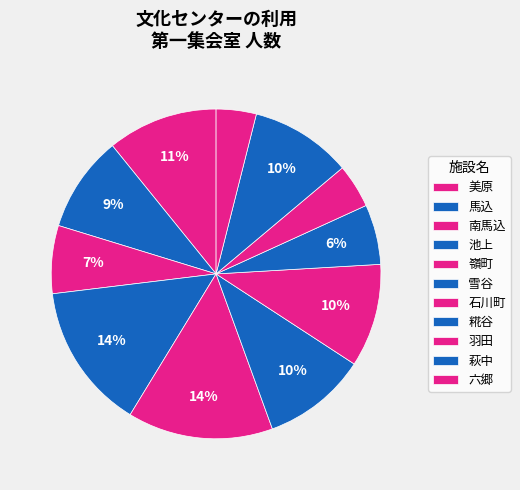

How many segments does this pie chart have?

11